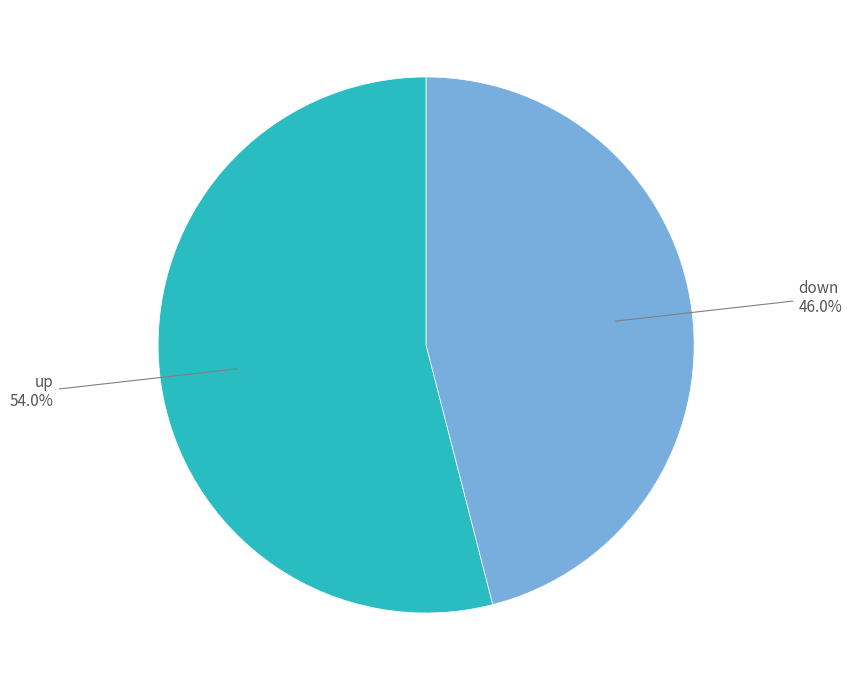

To the nearest percent, what portion does down represent?

46%